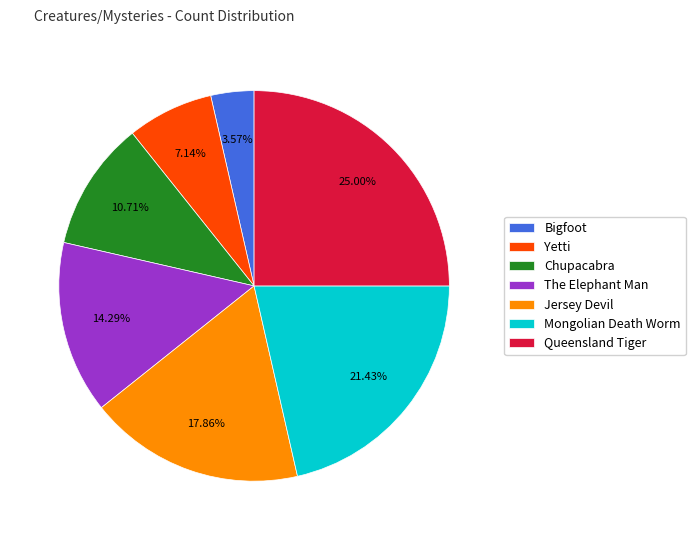

True or false: Queensland Tiger accounts for 10% of the total.

False